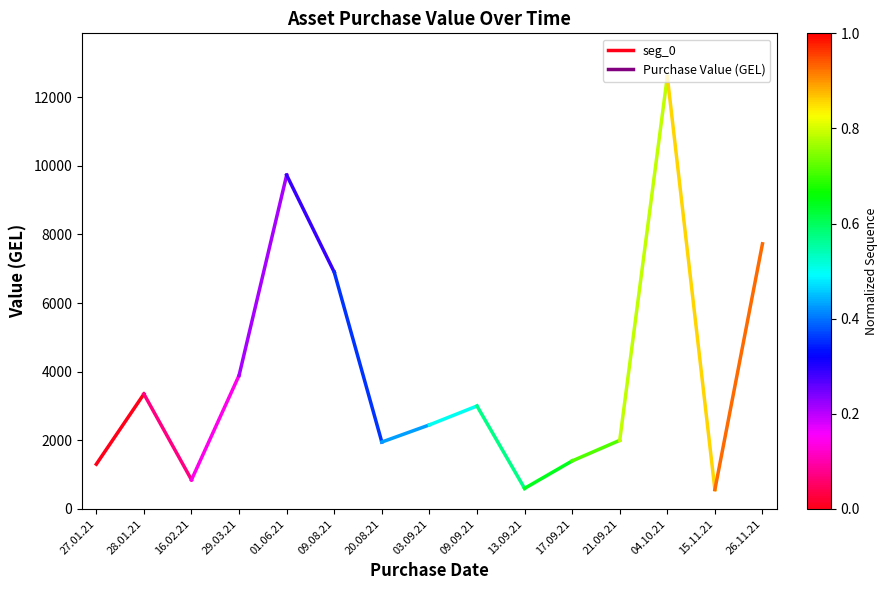

What is the difference between the maximum and minimum values?

2045.0